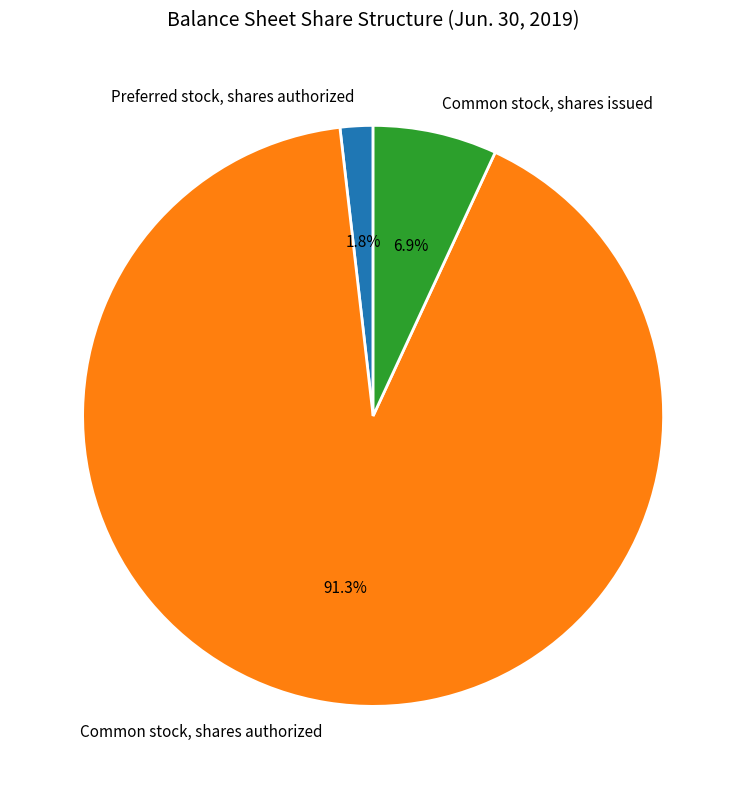

Which slice represents more than half of the pie?

Common stock, shares authorized